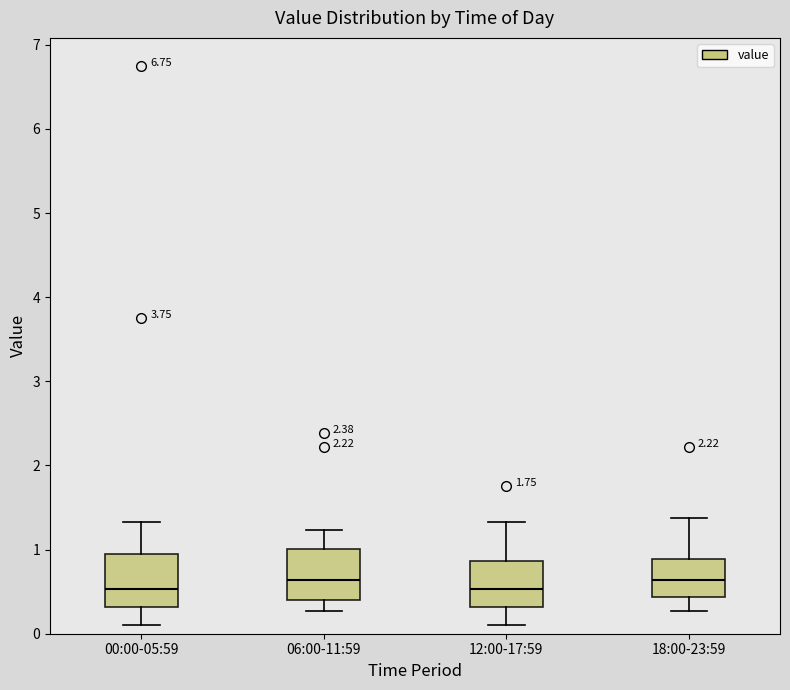

Reading left to right, transcribe this box plot: for each box, give where its median line is, the range the box spans, and where its two whiskers end, as read against the y-axis. The values are not printed on the chart, so give them approximately, as read against the axis.

00:00-05:59: median 0.5, box 0.3 to 0.9, whiskers 0.1 to 1.3
06:00-11:59: median 0.6, box 0.4 to 1.0, whiskers 0.3 to 1.2
12:00-17:59: median 0.5, box 0.3 to 0.9, whiskers 0.1 to 1.3
18:00-23:59: median 0.6, box 0.4 to 0.9, whiskers 0.3 to 1.4